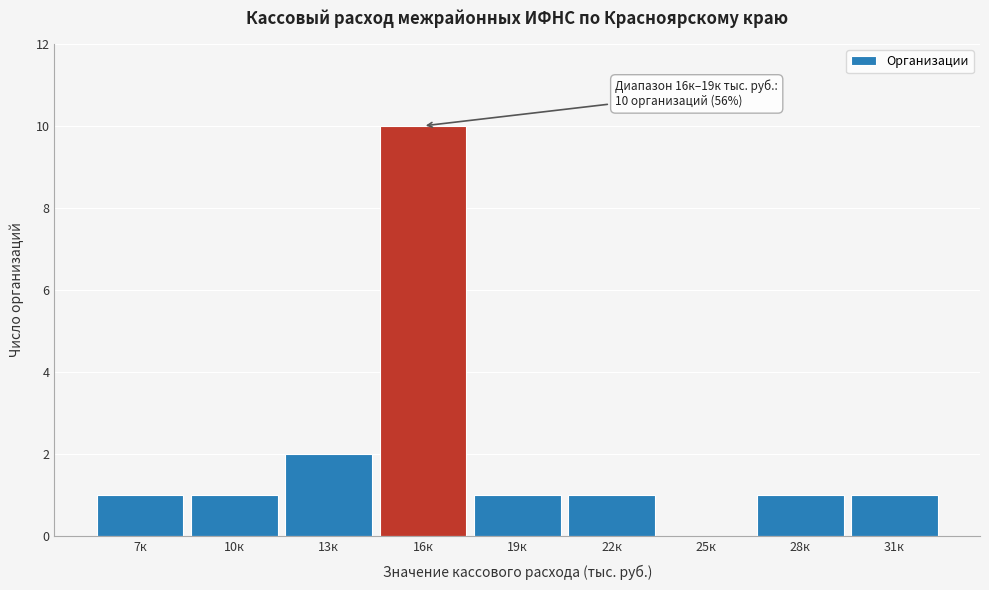

Reading right to left, what are all the values shown in this chart?

31к=1	28к=1	25к=0	22к=1	19к=1	16к=10	13к=2	10к=1	7к=1